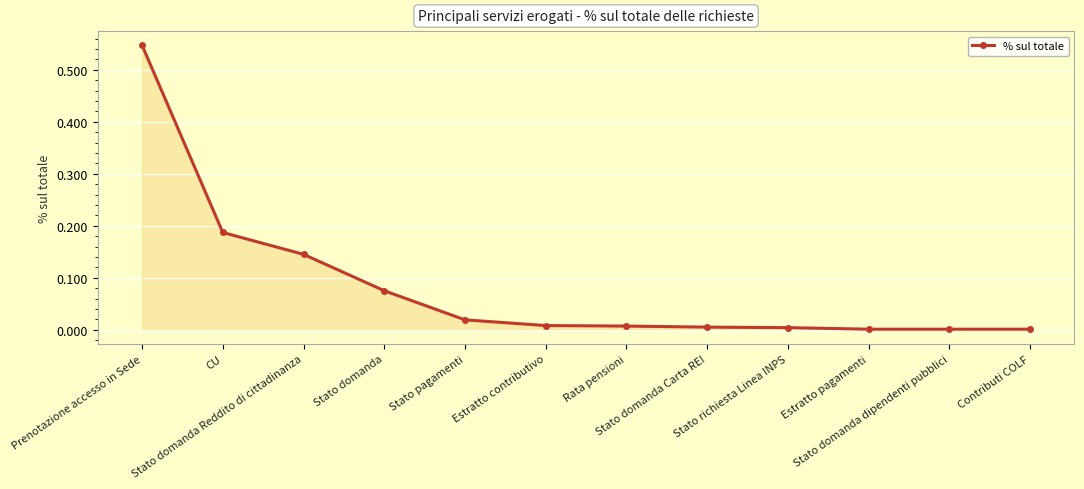

Which label corresponds to the smallest value in the chart?

Estratto pagamenti